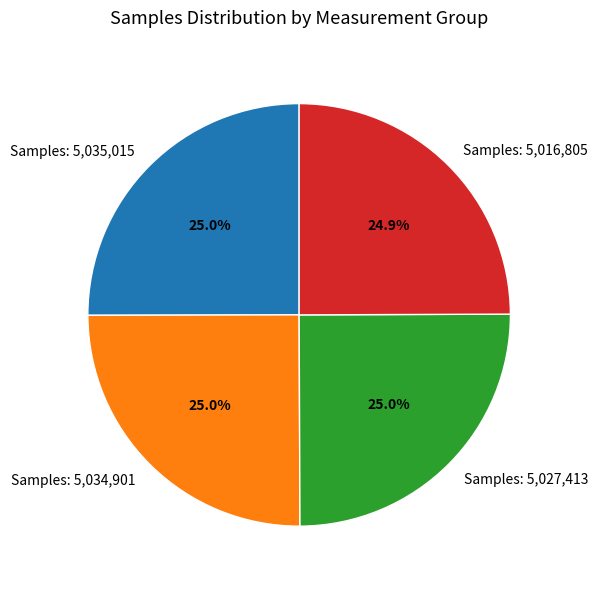

To the nearest percent, what is the average slice percentage?

25%